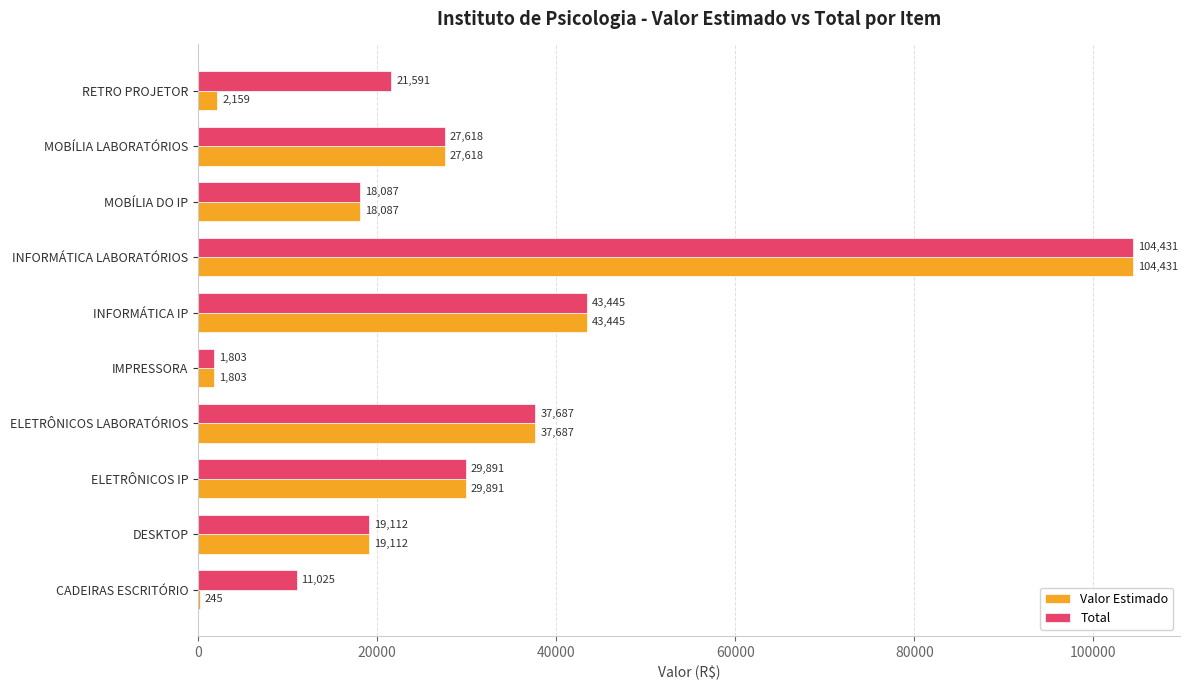

What is the maximum value for Total?

104430.6